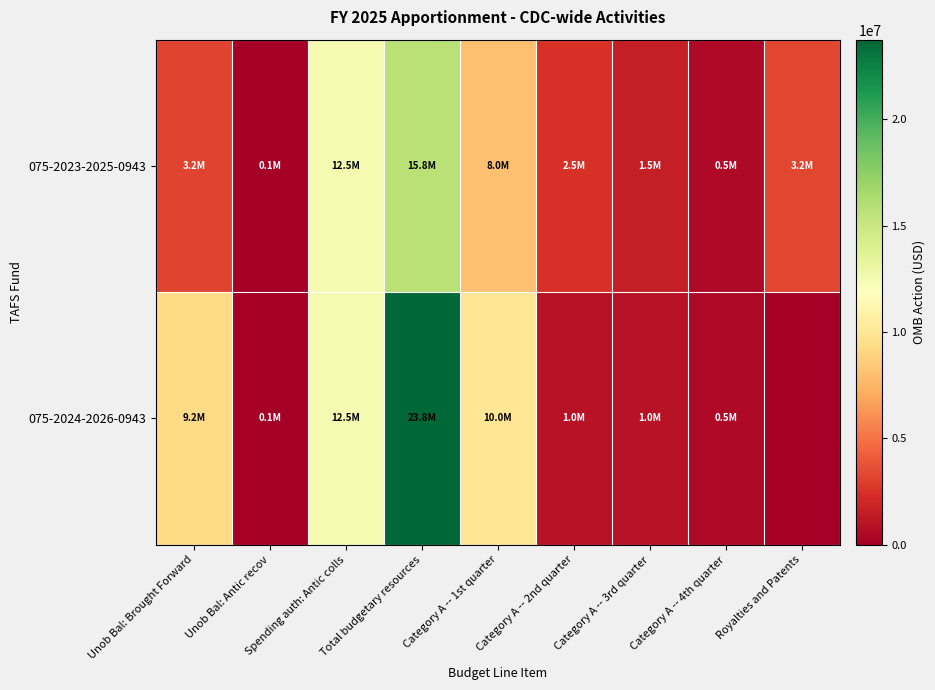

Reading left to right, list all the values displayed in this chart.

075-2023-2025-0943: Unob Bal: Brought Forward=3200000	Unob Bal: Antic recov=50000	Spending auth: Antic colls=12500000	Total budgetary resources=15750000	Category A -- 1st quarter=8000000	Category A -- 2nd quarter=2500000	Category A -- 3rd quarter=1500000	Category A -- 4th quarter=500000	Royalties and Patents=3250000
075-2024-2026-0943: Unob Bal: Brought Forward=9200000	Unob Bal: Antic recov=50000	Spending auth: Antic colls=12500000	Total budgetary resources=23750000	Category A -- 1st quarter=10000000	Category A -- 2nd quarter=1000000	Category A -- 3rd quarter=1000000	Category A -- 4th quarter=500000	Royalties and Patents=0